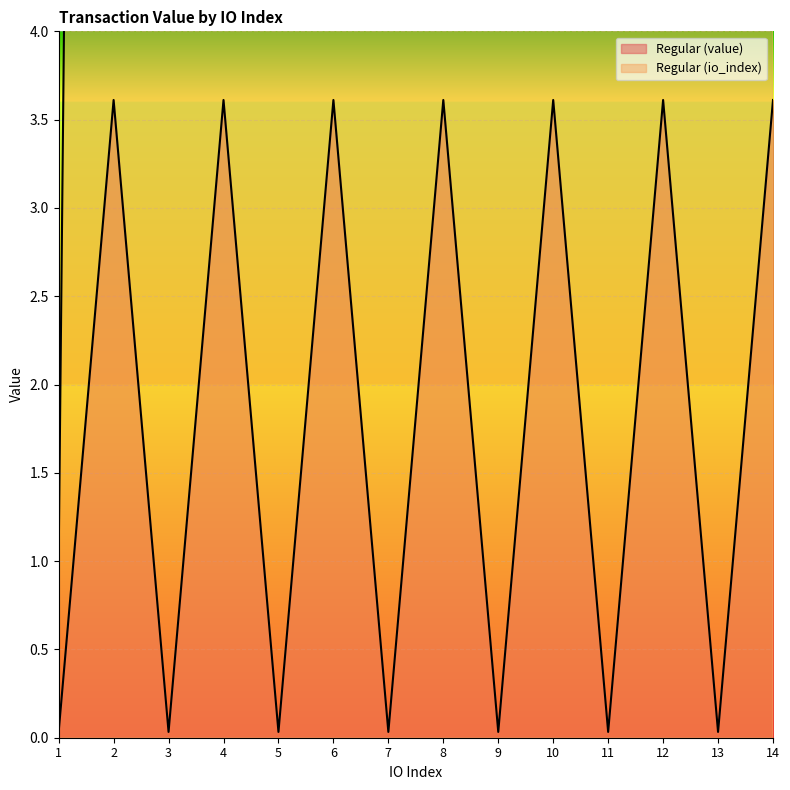

What is the average value of the Regular (io_index) series?

24.2